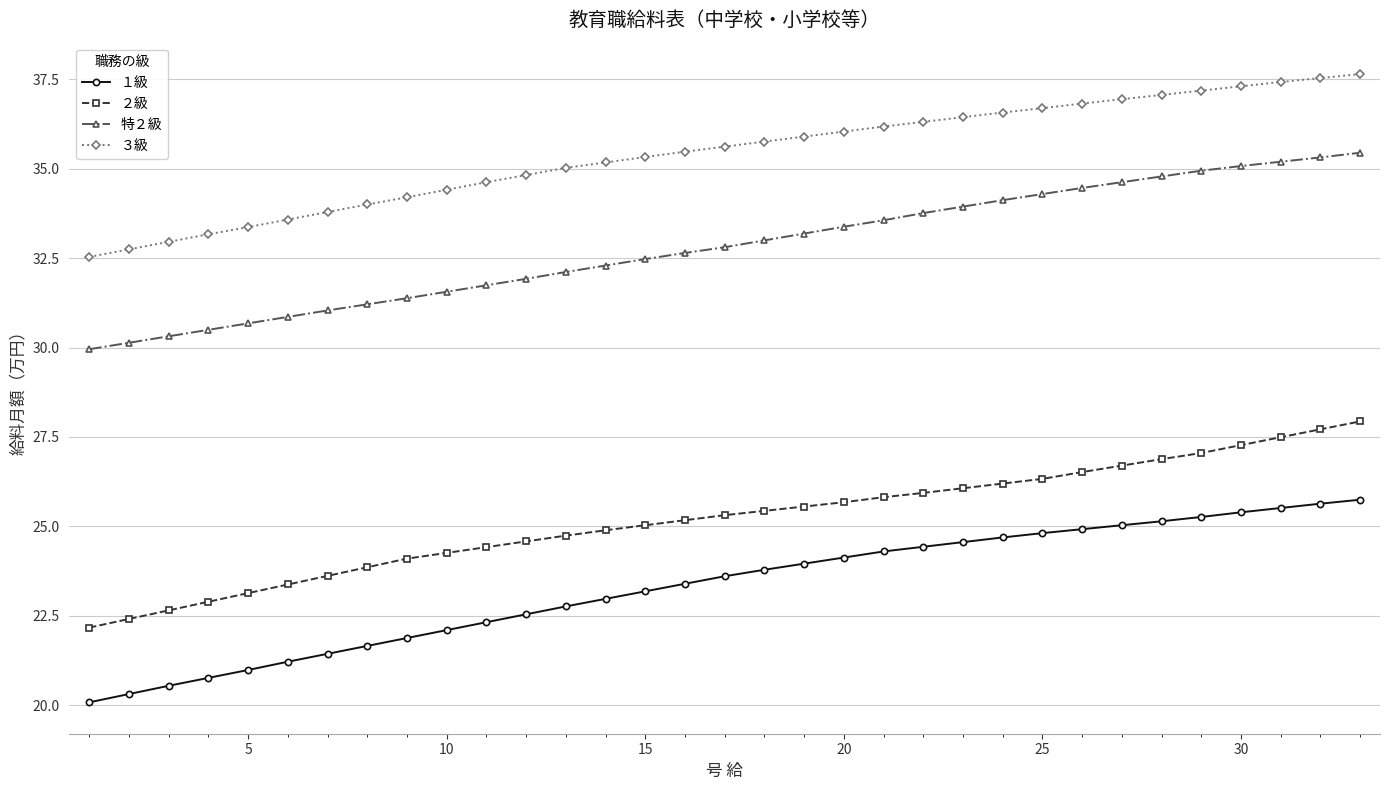

True or false: ３級 and １級 cross at least once.

False